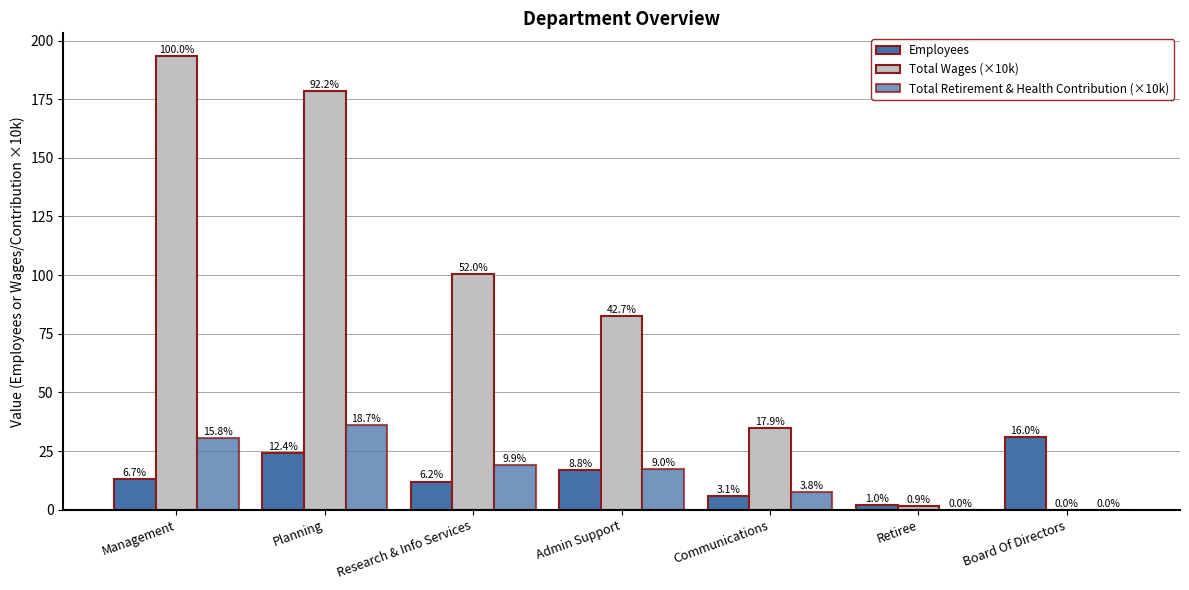

What is the difference between the Total Retirement & Health Contribution (×10k) values at Admin Support and Research & Info Services?

1.8